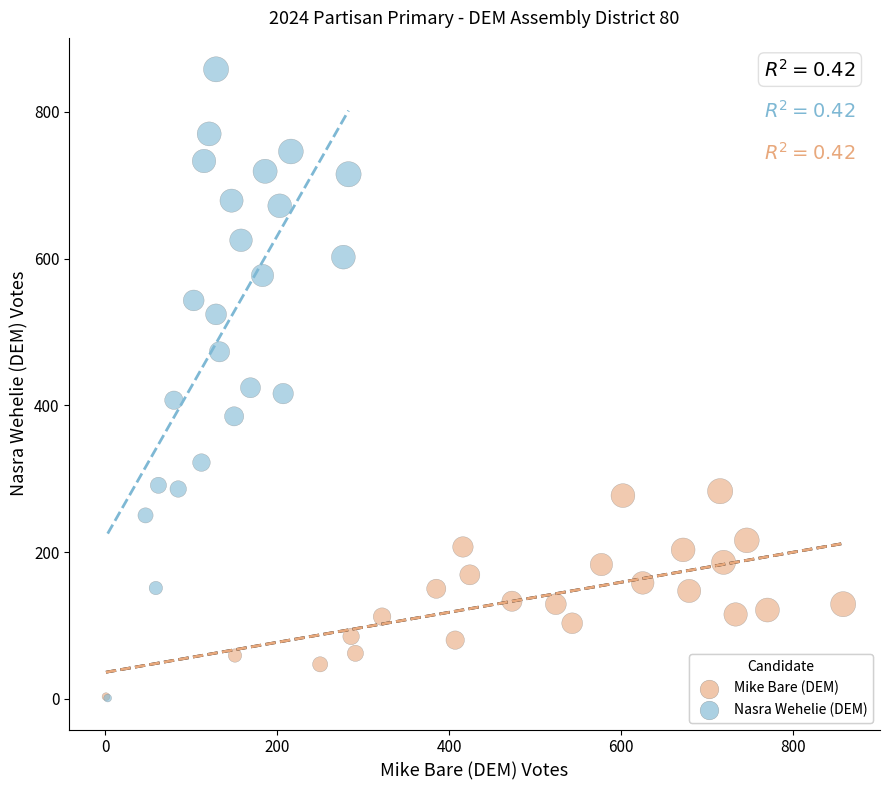

Which series has the largest Y range (max minus min)?

Nasra Wehelie (DEM)